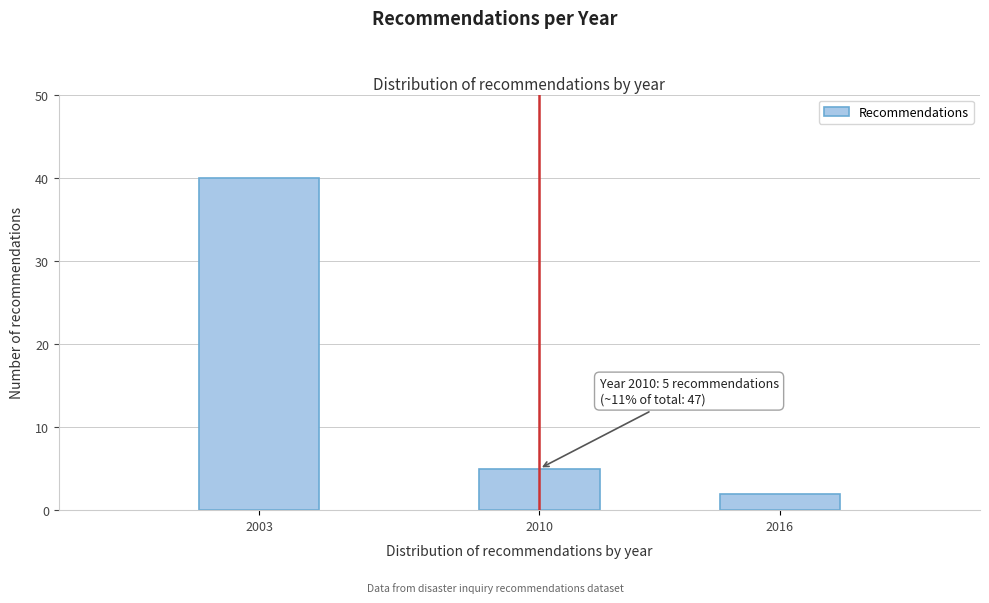

Reading left to right, what are all the values shown in this chart?

2003=40	2010=5	2016=2